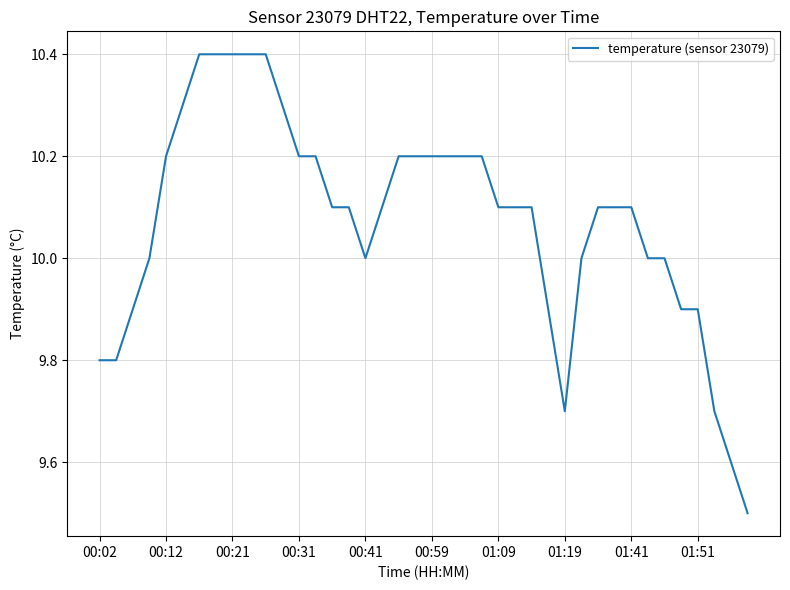

What is the difference between the maximum and minimum values?

0.9